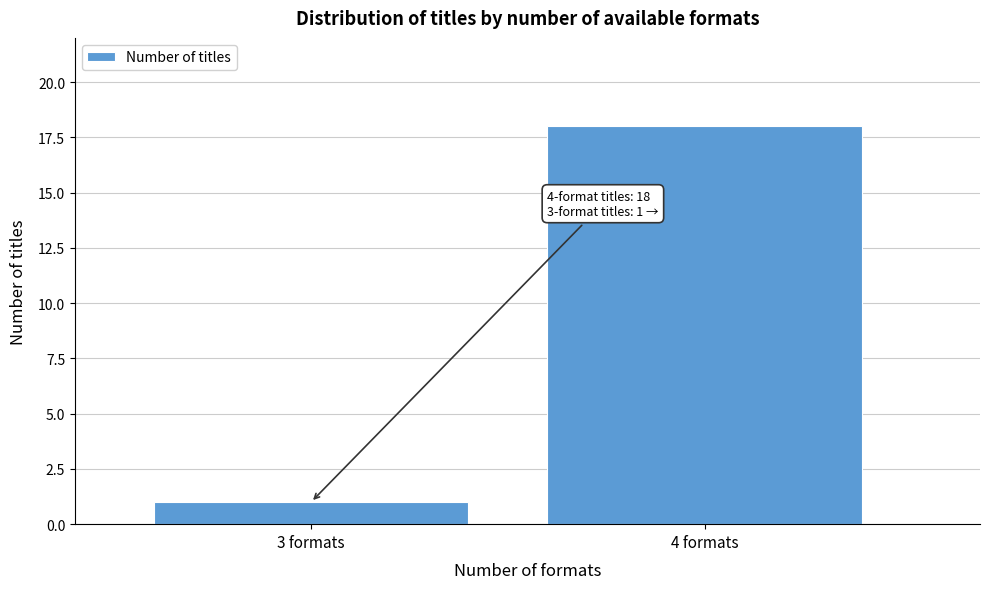

Reading left to right, what are all the values shown in this chart?

1	18